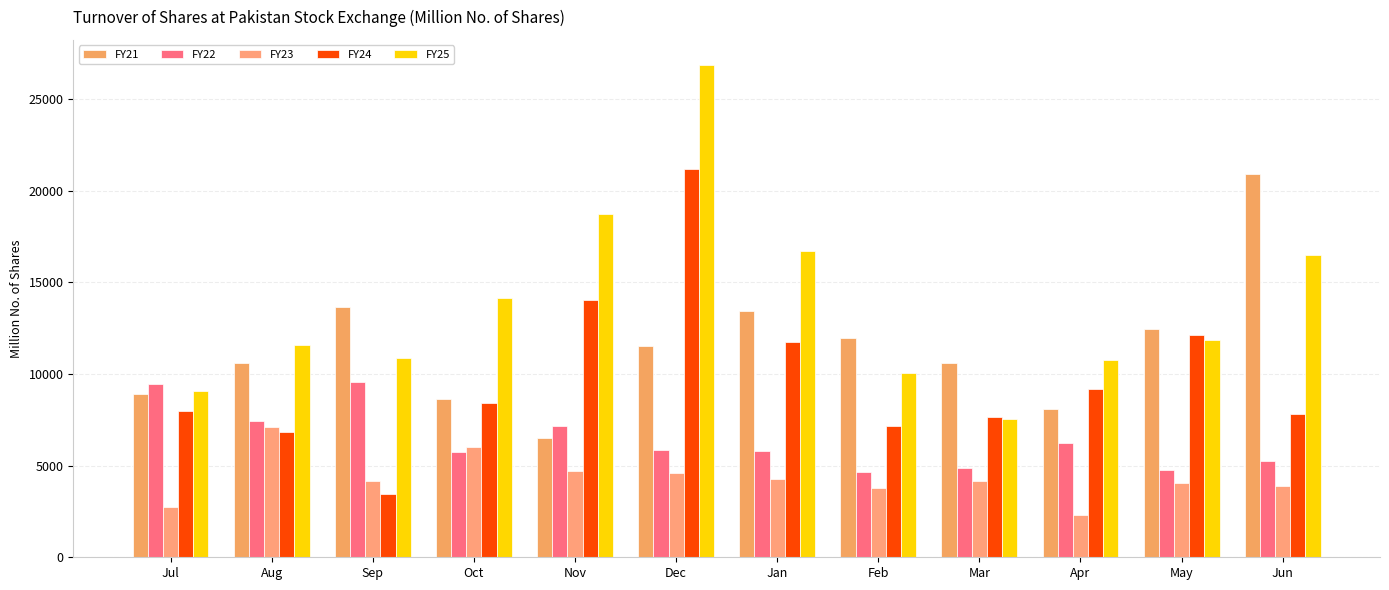

What is the sum of all FY24 values?

117589.3